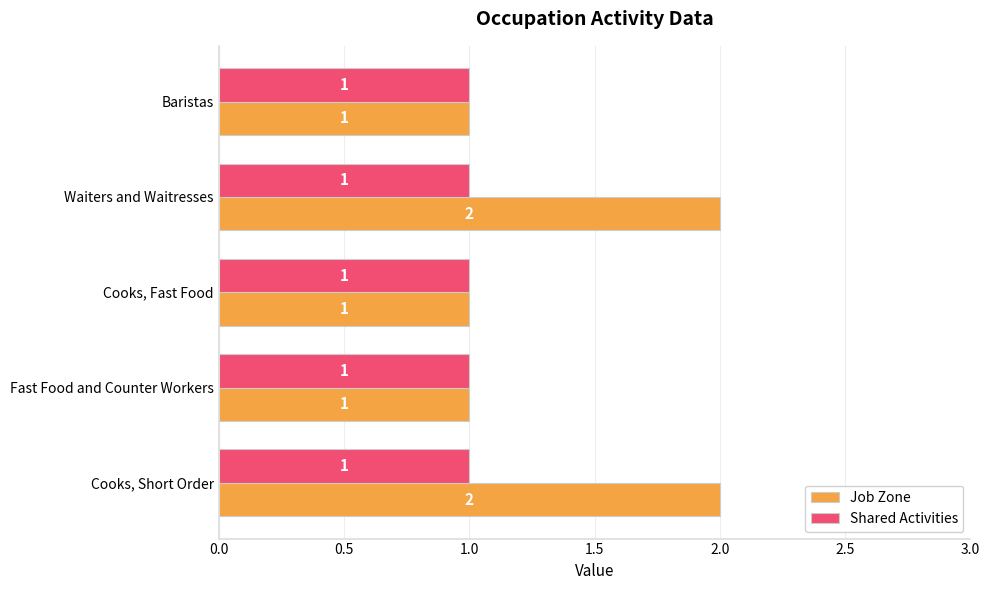

Is it true that Job Zone equals 2 at Cooks, Fast Food?

False